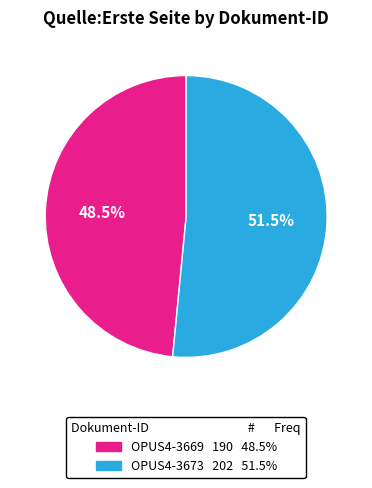

What percentage is NOT represented by OPUS4-3673?

48.5%